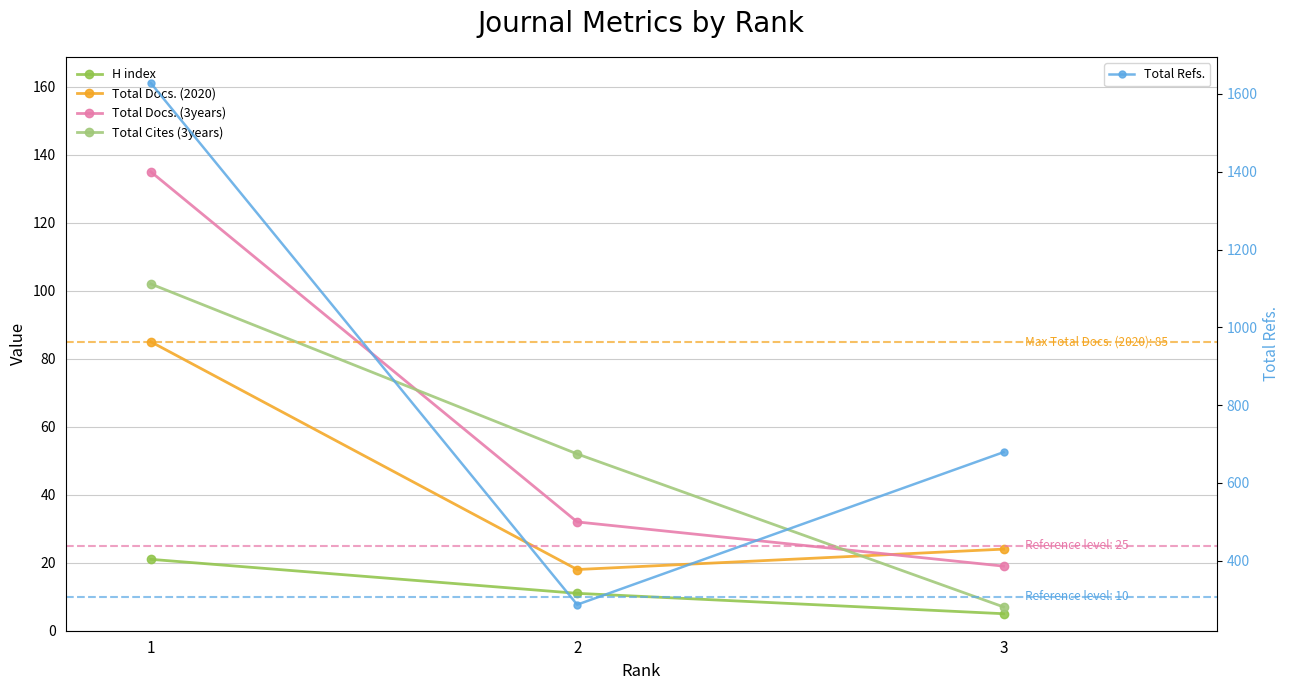

Is it true that Total Docs. (2020) equals 24 at 3?

True